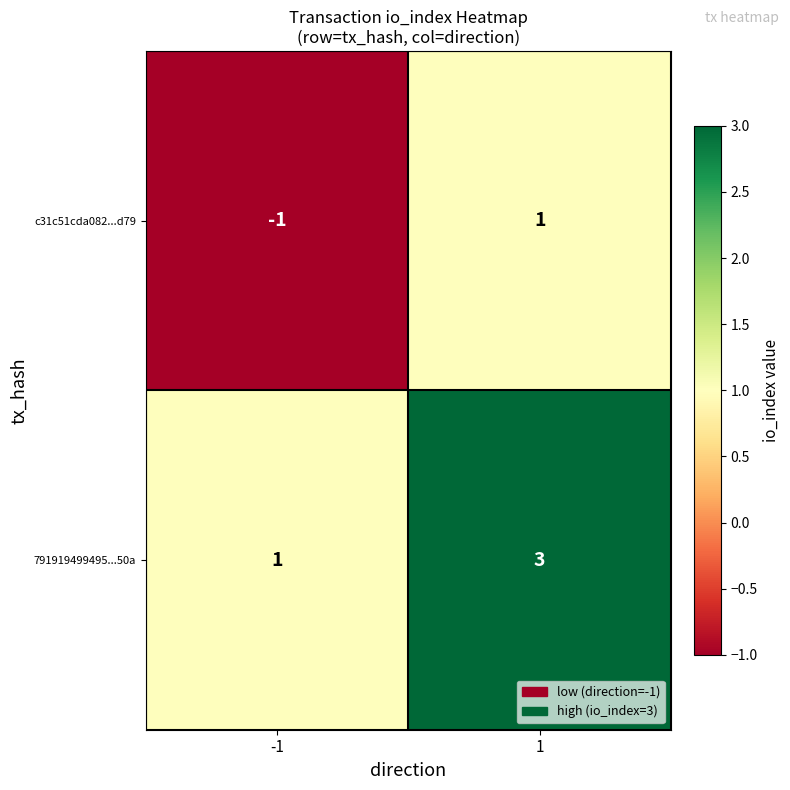

How many data points does each series have?

2